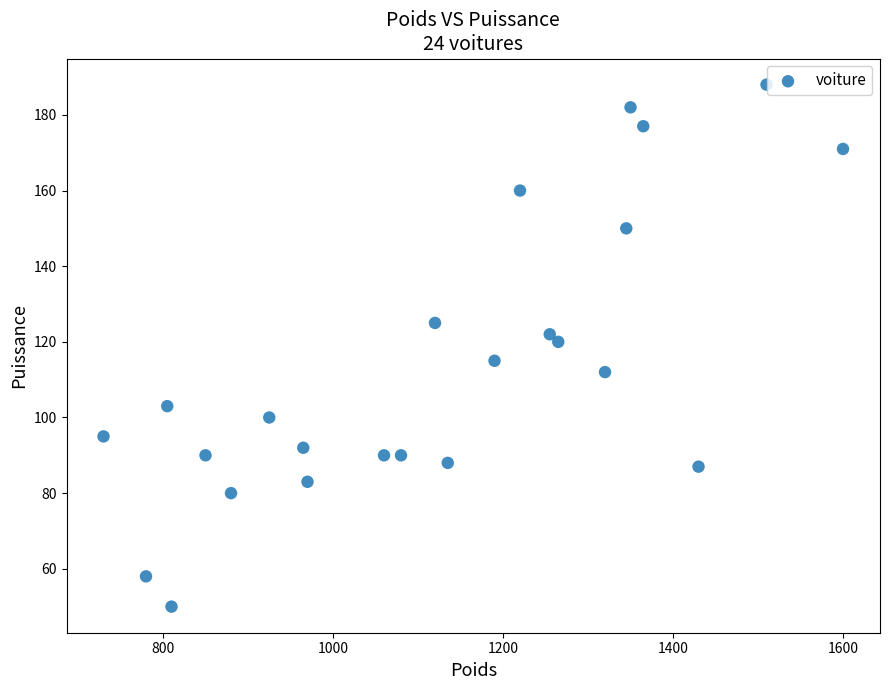

What is the range of Y values (max minus min)?

138